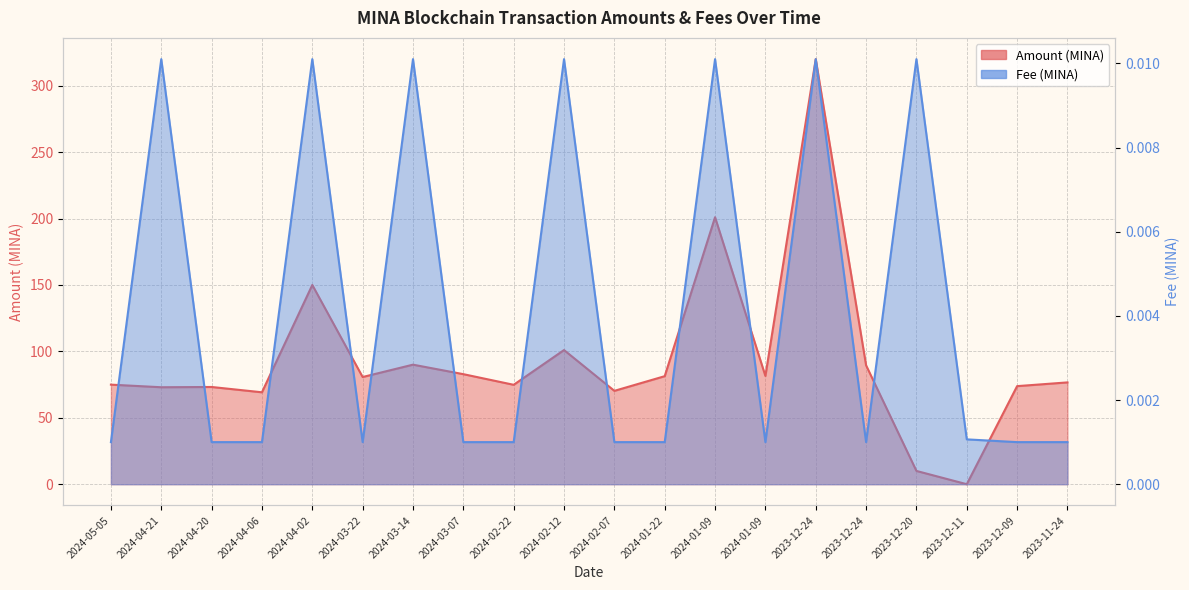

Which has a higher value, 2023-12-24 or 2024-01-09?

2023-12-24